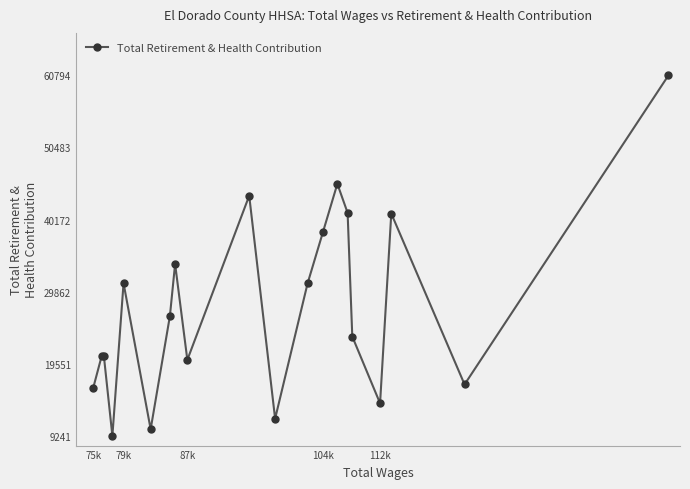

What is the sum of all values?

555145